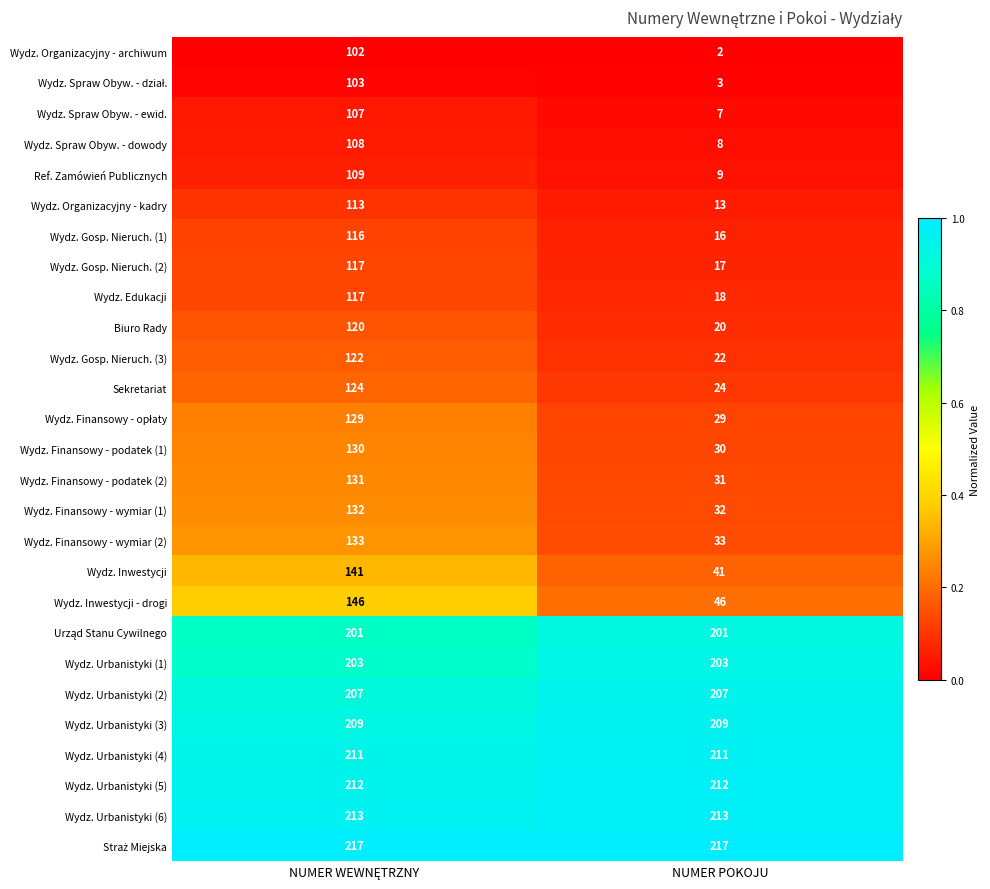

The Wydz. Finansowy - wymiar (1) series shows 54 at NUMER POKOJU. True or false?

False